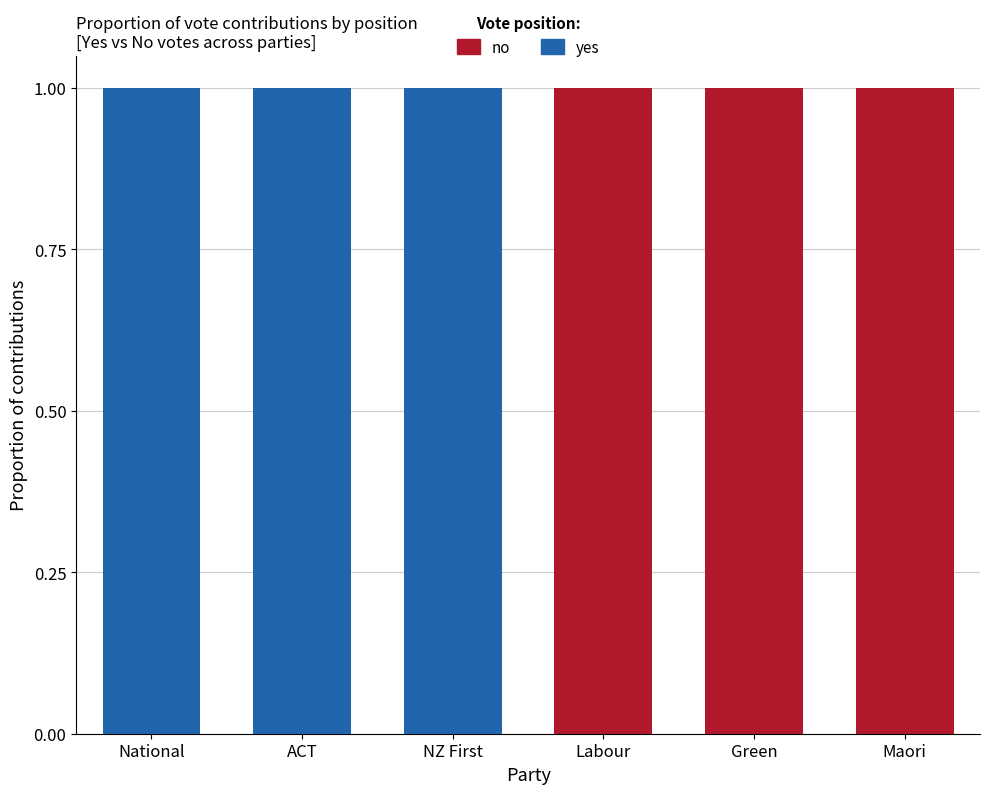

Are the bars horizontal?

No